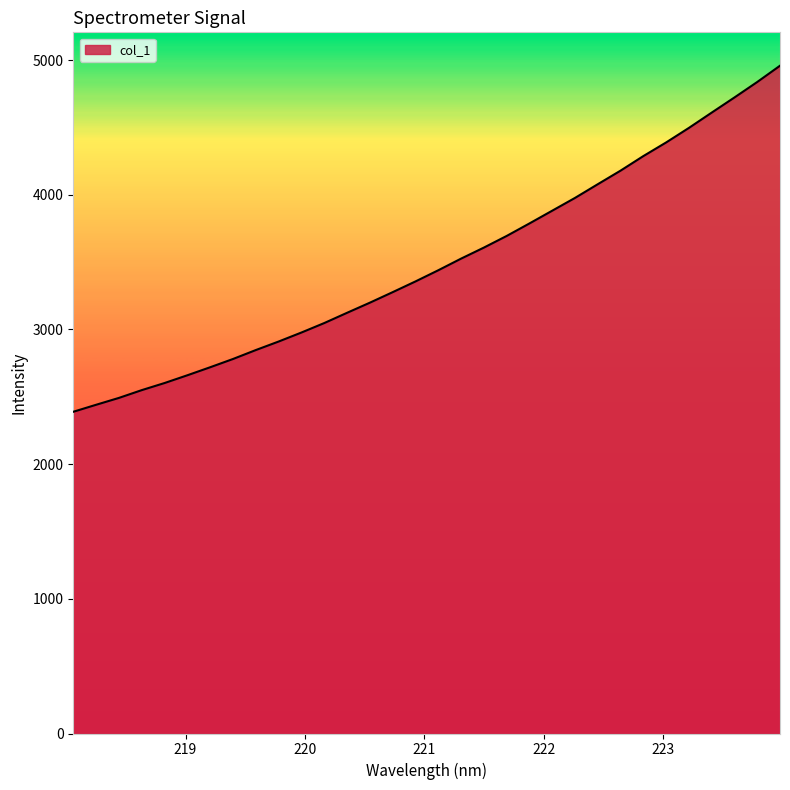

How many lines are shown in the chart?

1